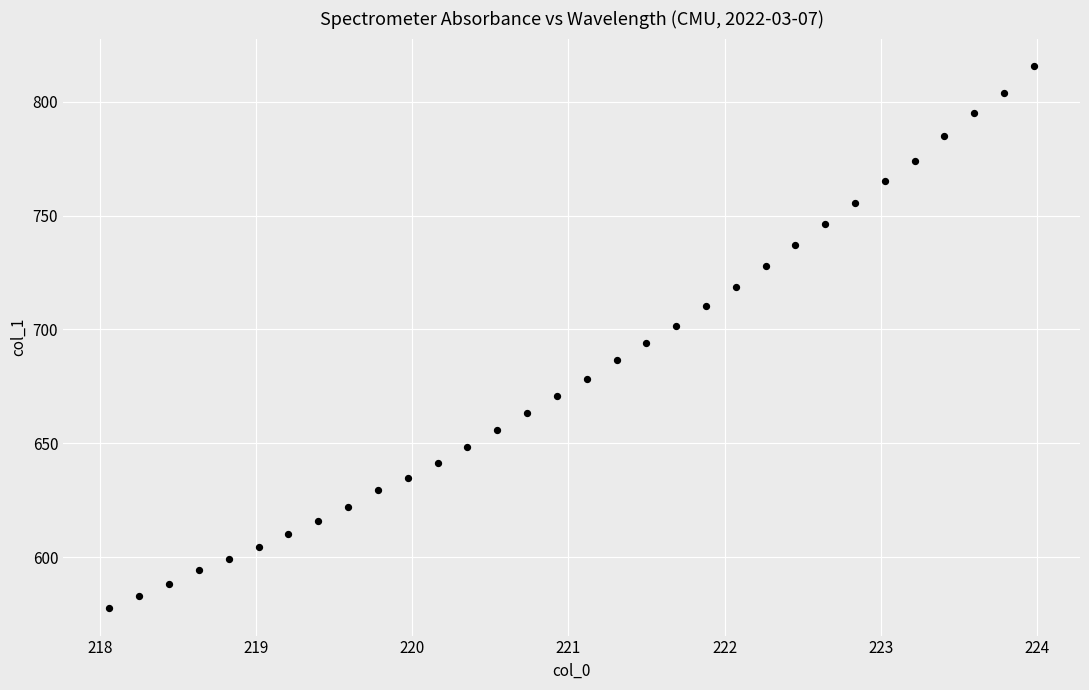

What is the range of X values (max minus min)?

5.9